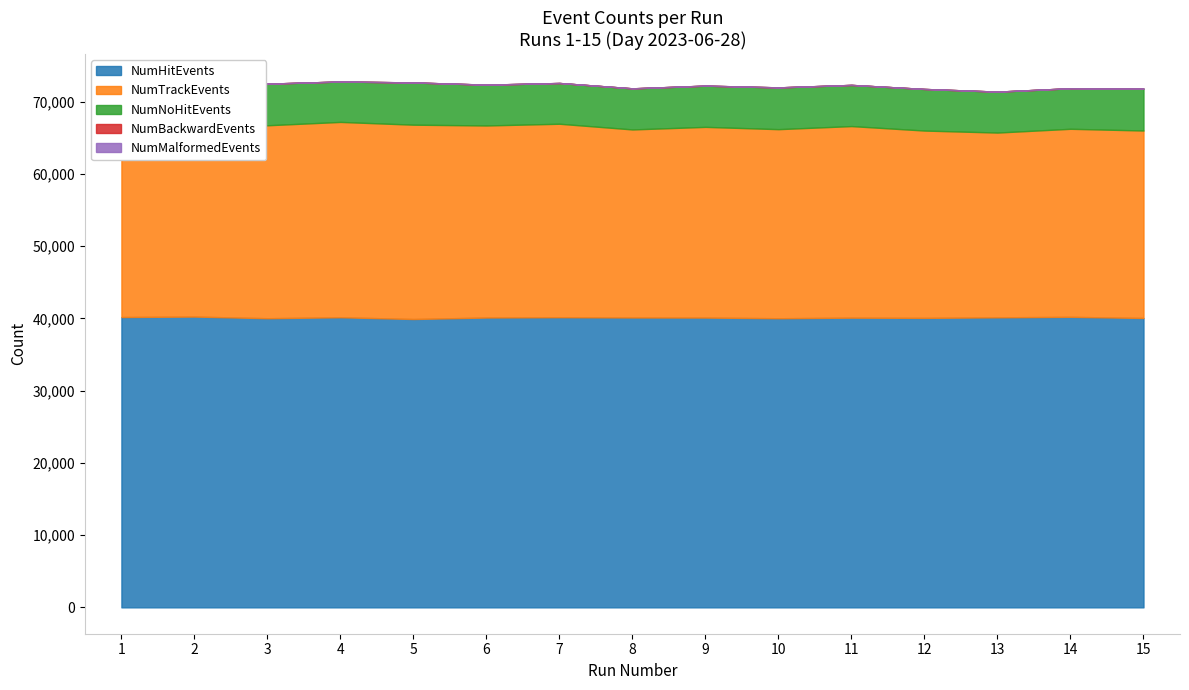

The value of NumNoHitEvents at 4 is 9054. True or false?

False